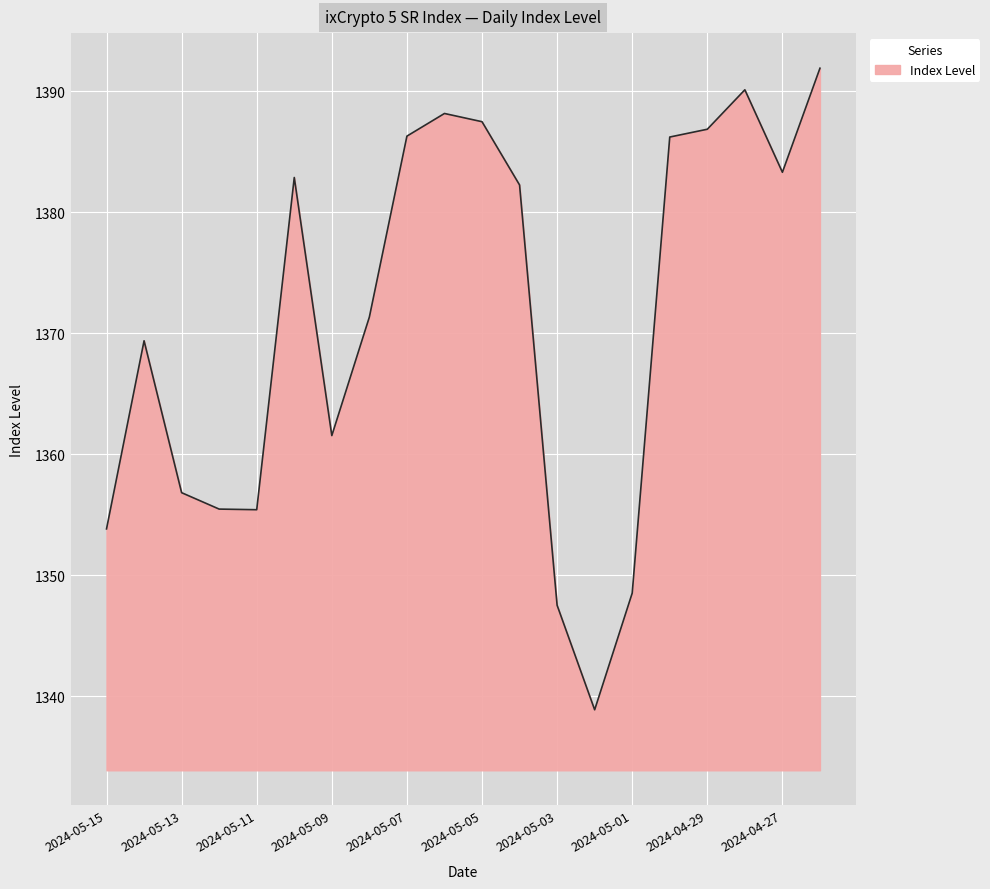

What is the difference between the maximum and minimum values?

53.0